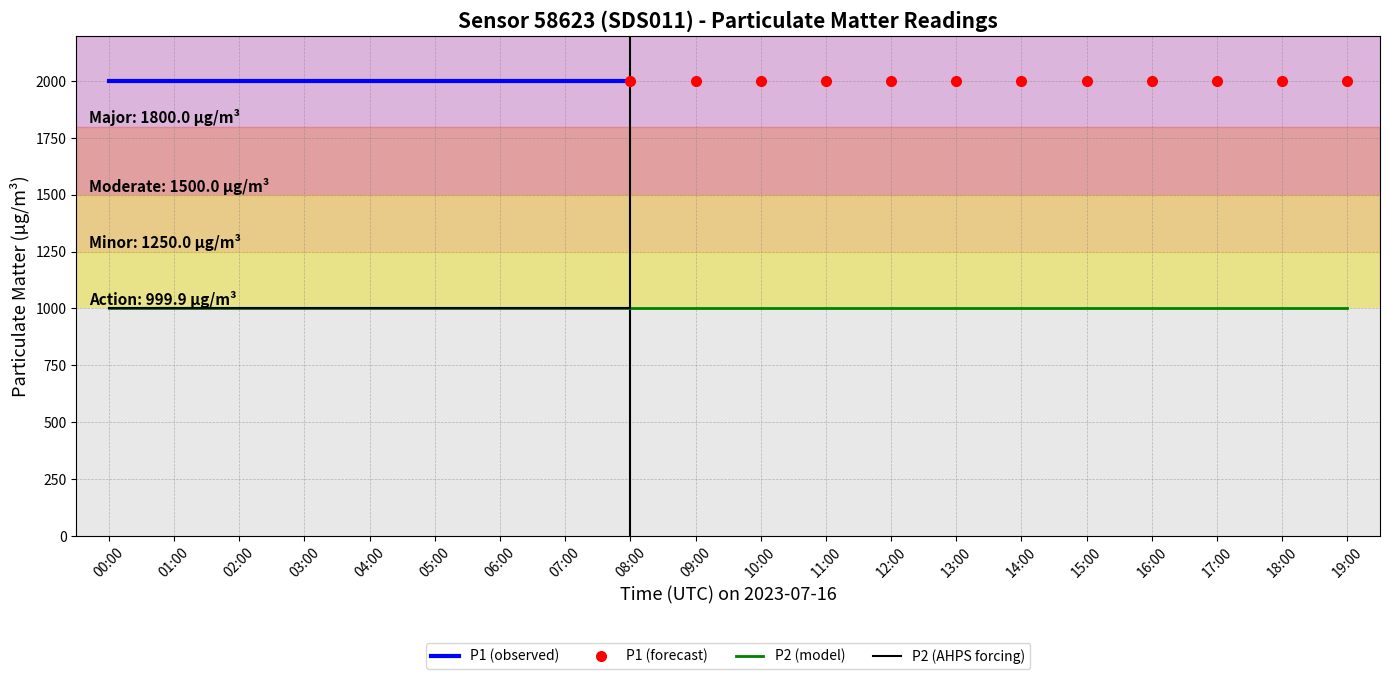

Which series has the largest total across all categories?

P1